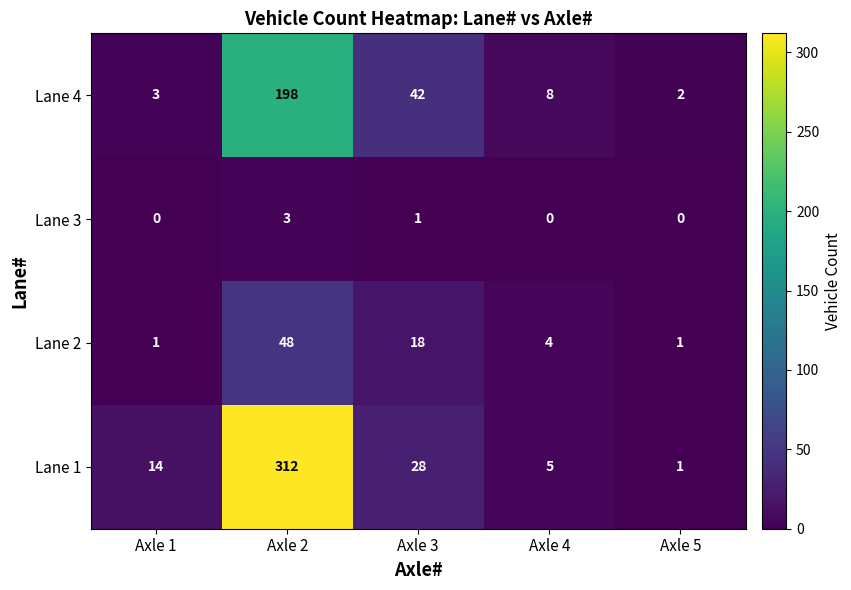

Which label corresponds to the largest value in the chart?

Axle 2